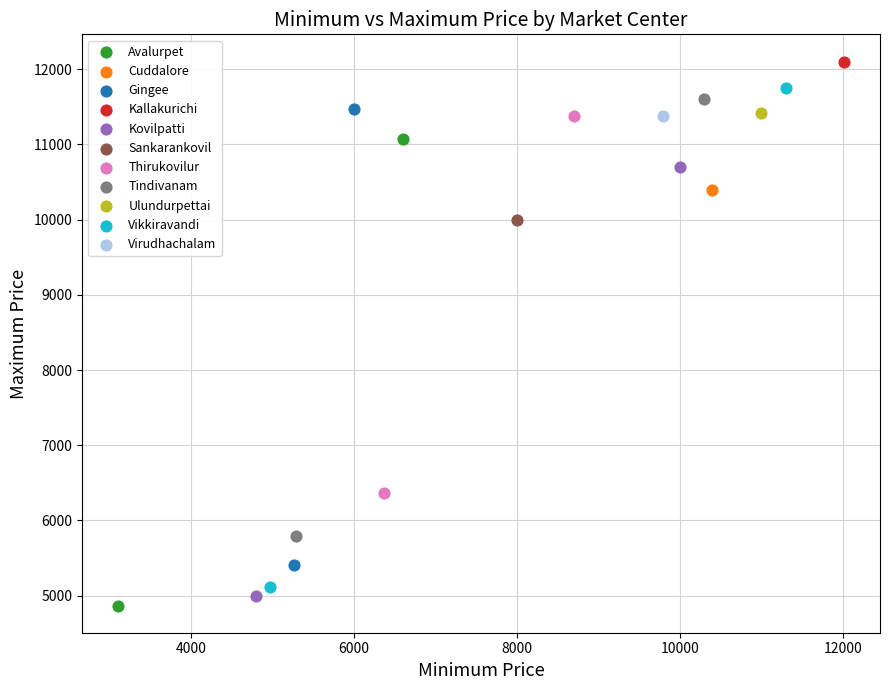

Which series reaches the minimum Y coordinate?

Avalurpet